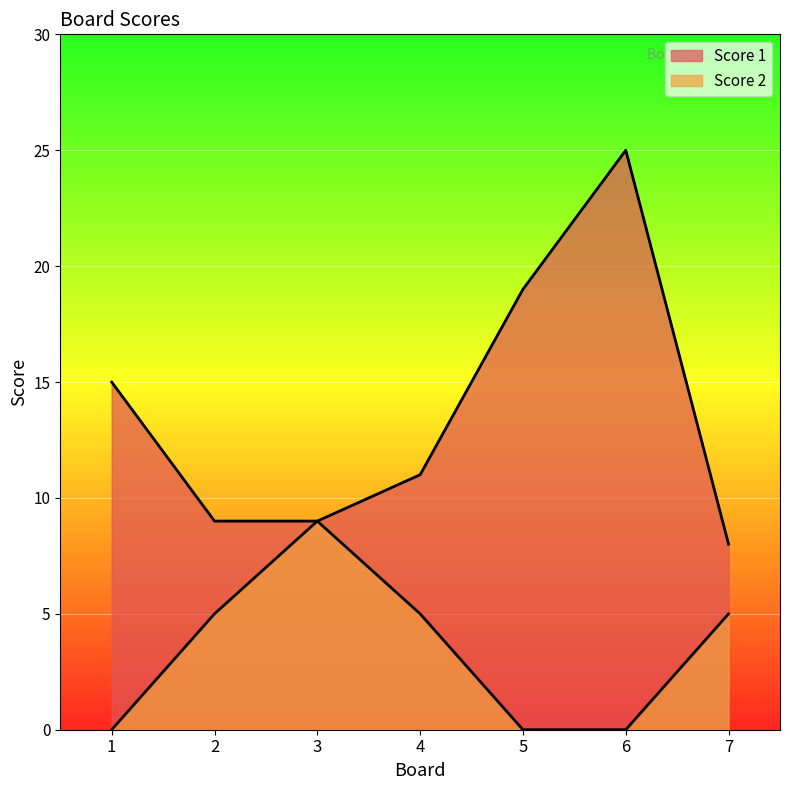

Which has a higher value, 1 or 3?

1